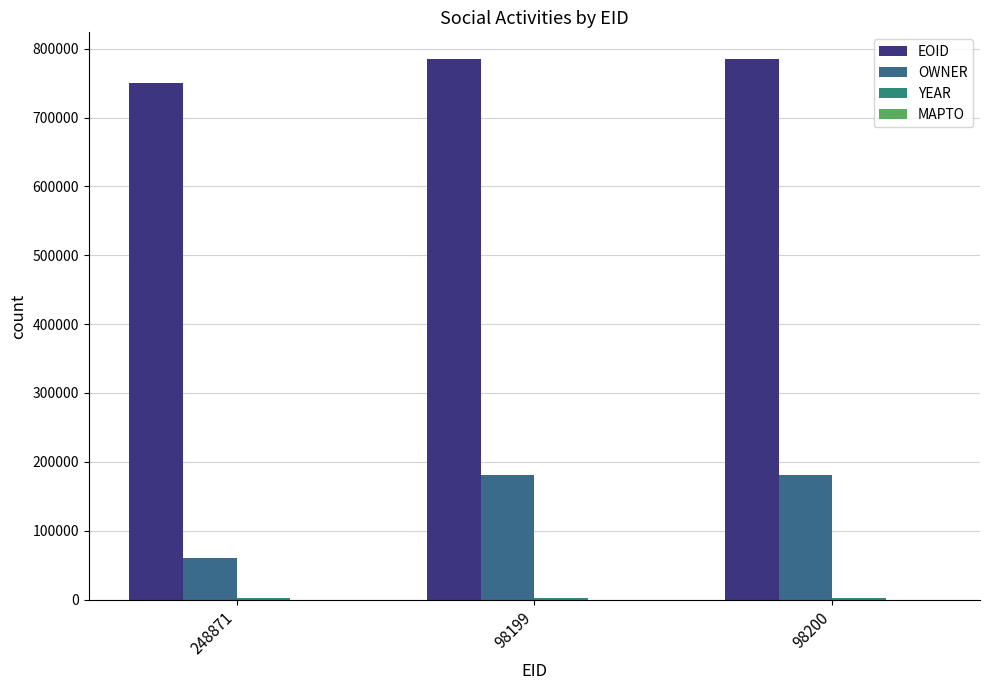

How many categories are shown in the chart?

3